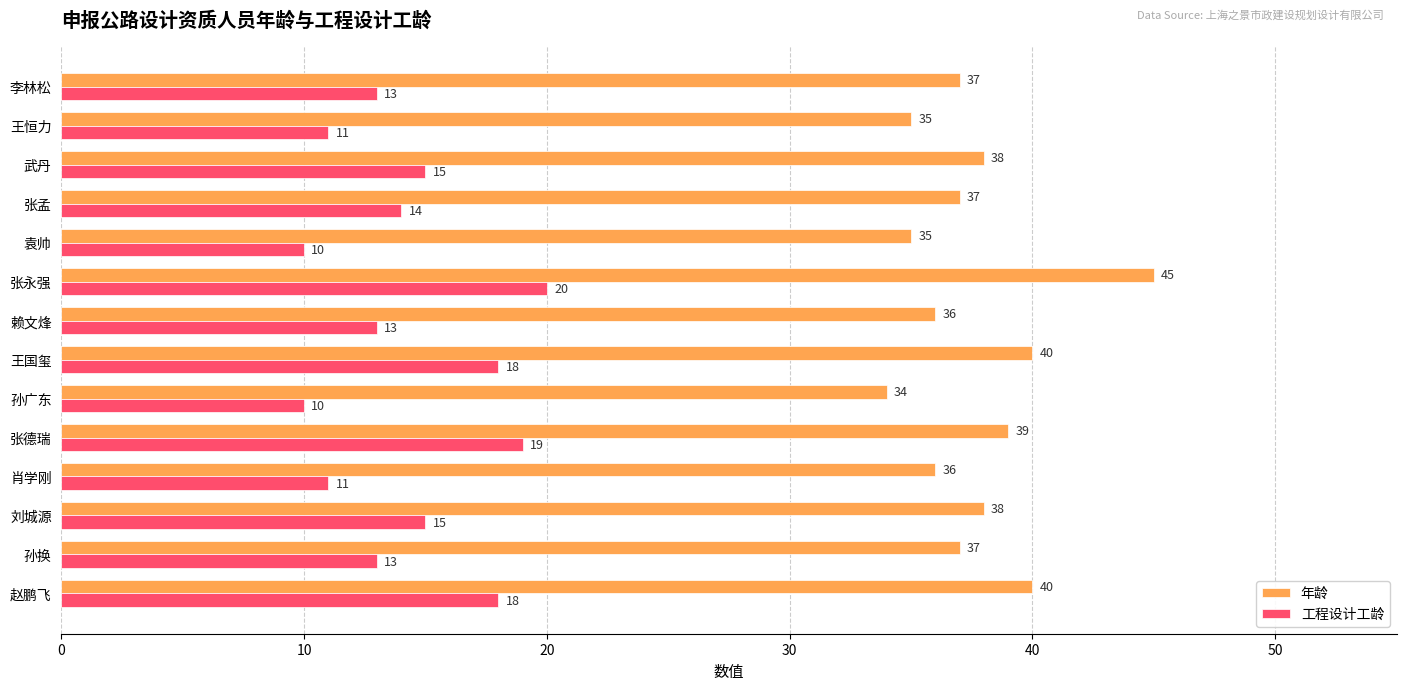

What is the lowest value of the 工程设计工龄 series?

10